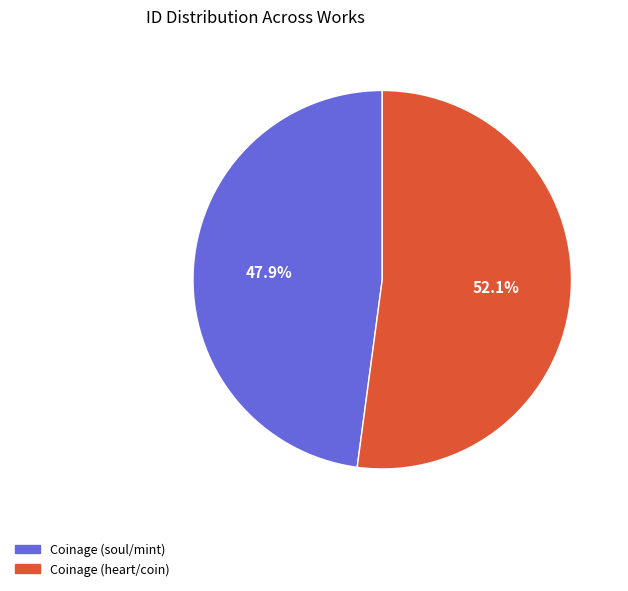

The Coinage (soul/mint) slice represents 41% of the pie. True or false?

False